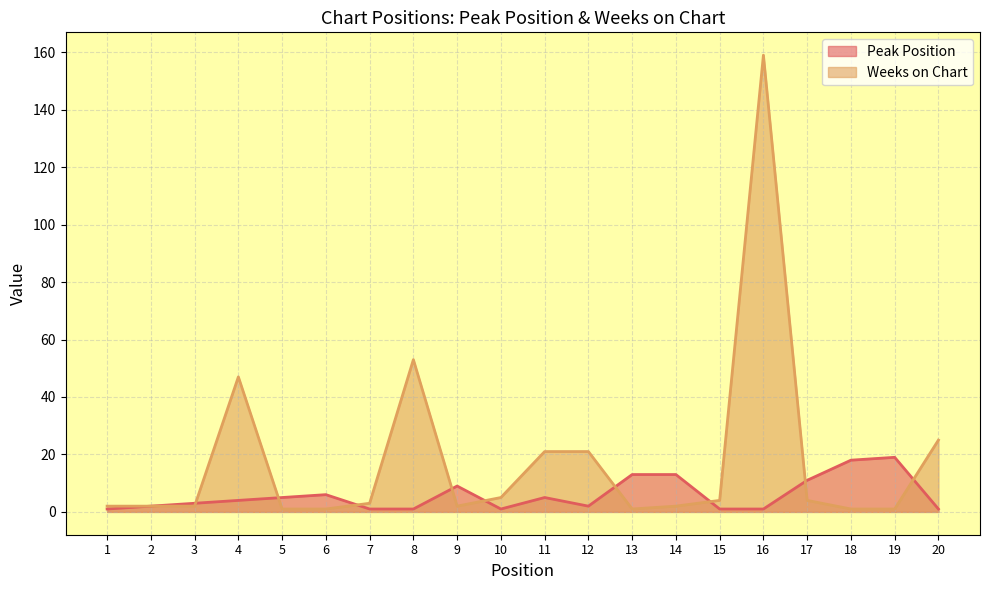

True or false: Peak Position has more than 1 points higher than both neighbors.

True